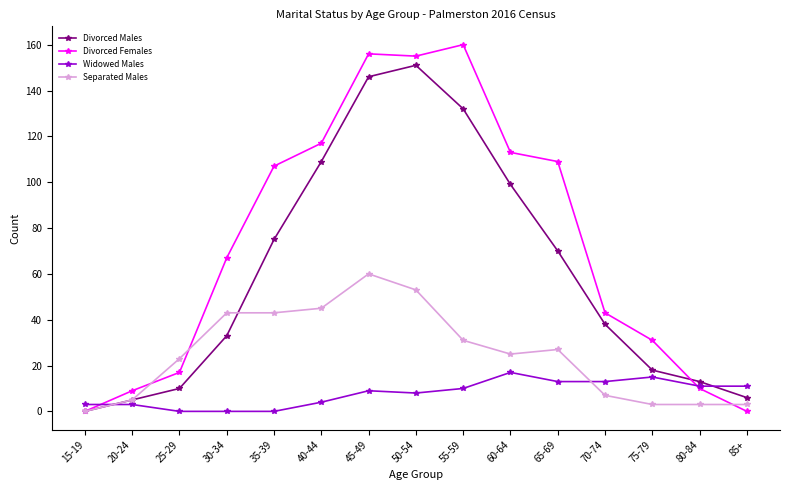

What are all the series names shown in the legend?

Divorced Males, Divorced Females, Widowed Males, Separated Males